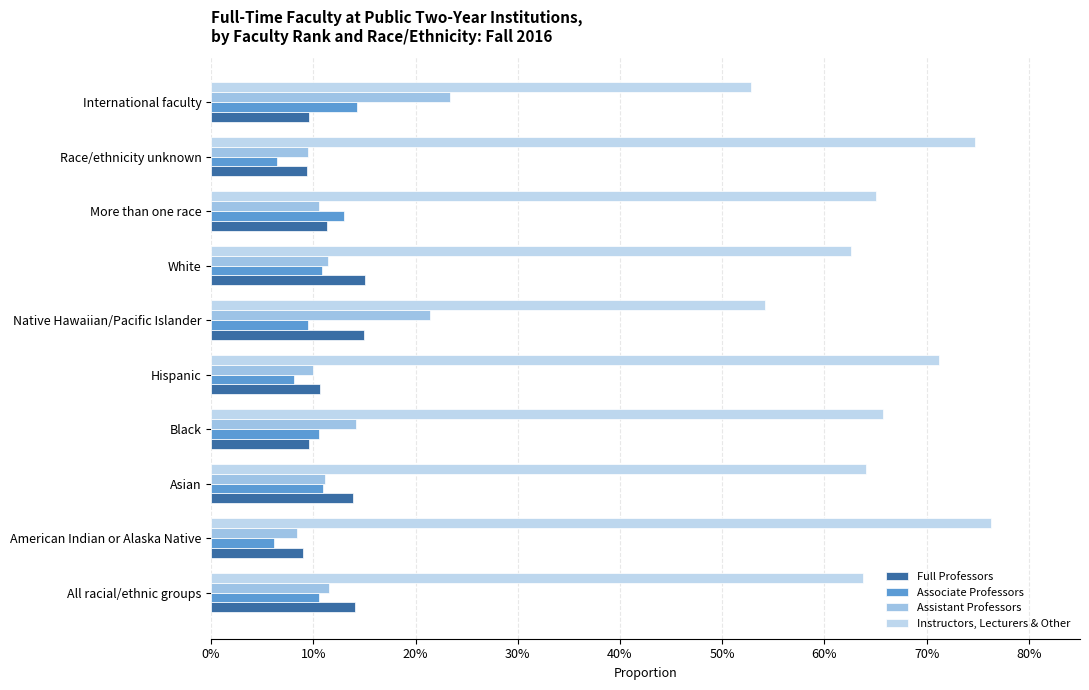

What is the lowest value of the Associate Professors series?

0.1